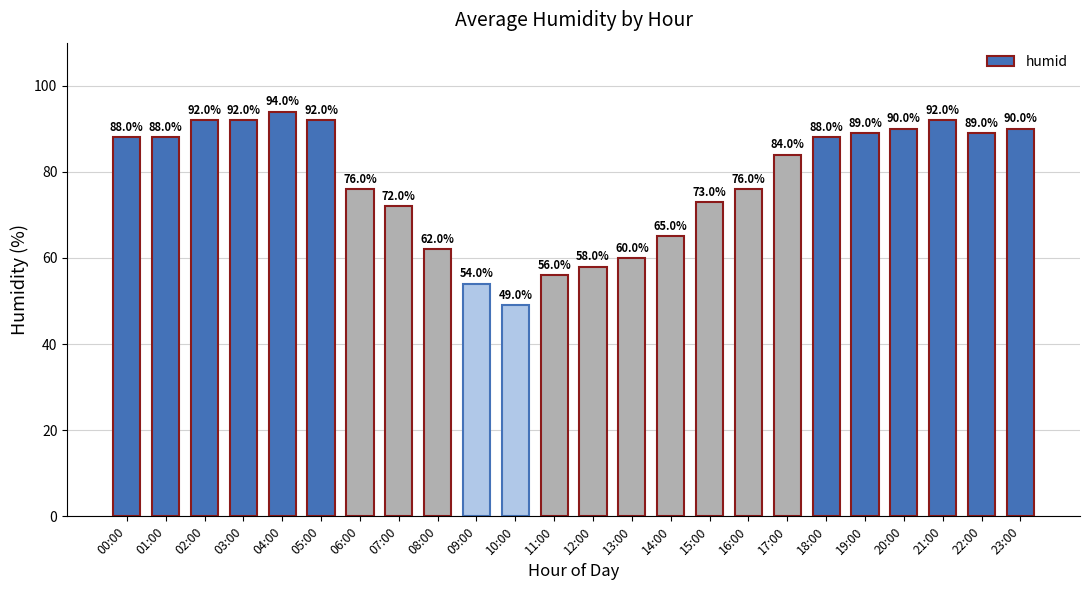

Between 23:00 and 04:00, which is larger?

04:00